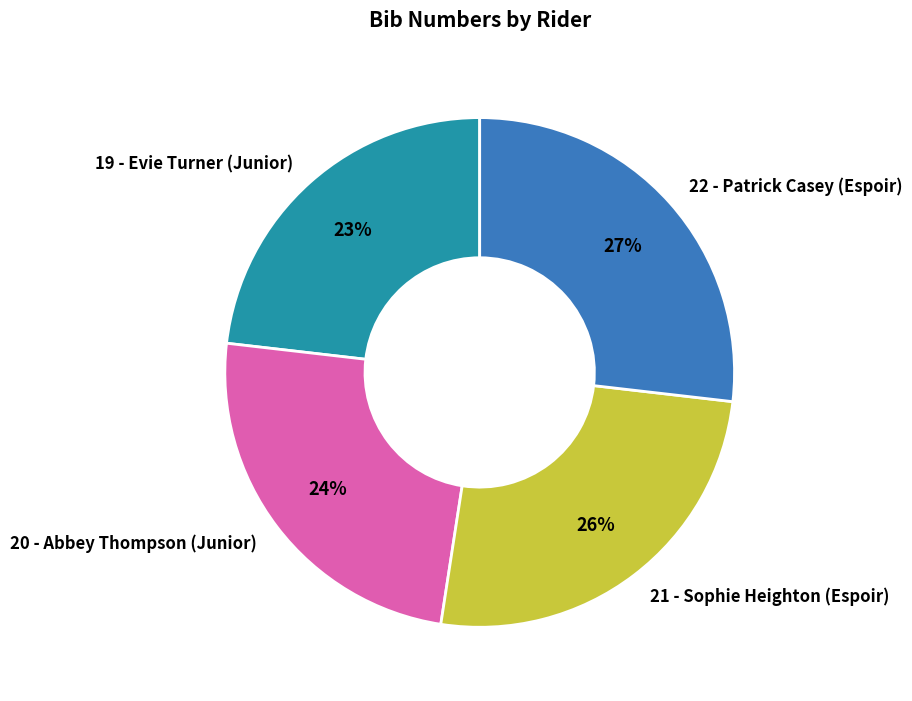

Does 22 - Patrick Casey (Espoir) account for over 50% of the chart?

No